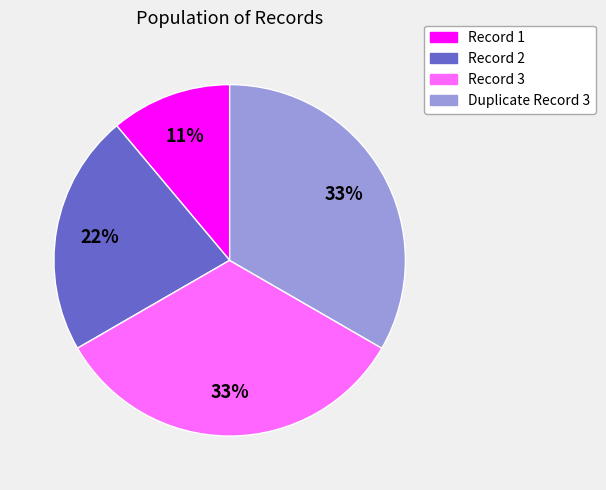

Is the sum of Record 3 and Record 2 greater than half?

Yes